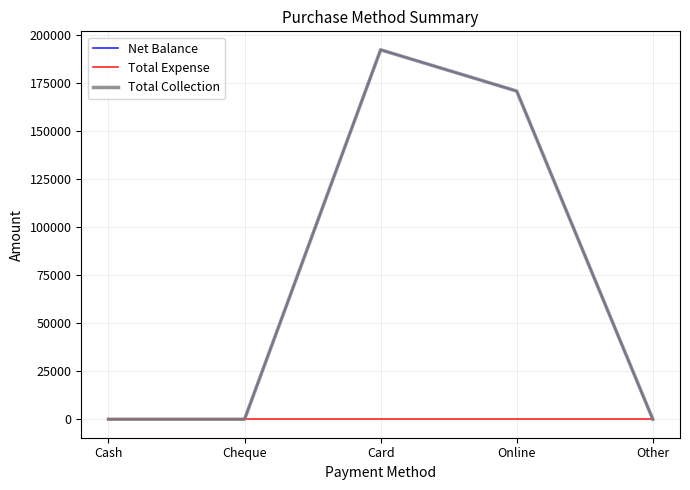

Does the chart display data point markers on the line(s)?

No